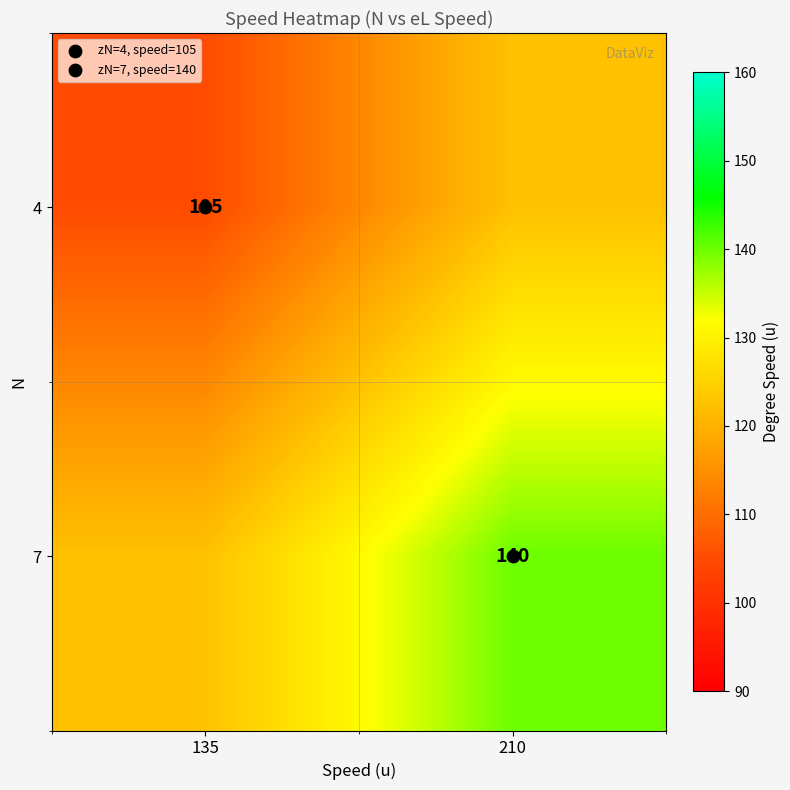

What is the difference between the highest and lowest values at 135?

17.5